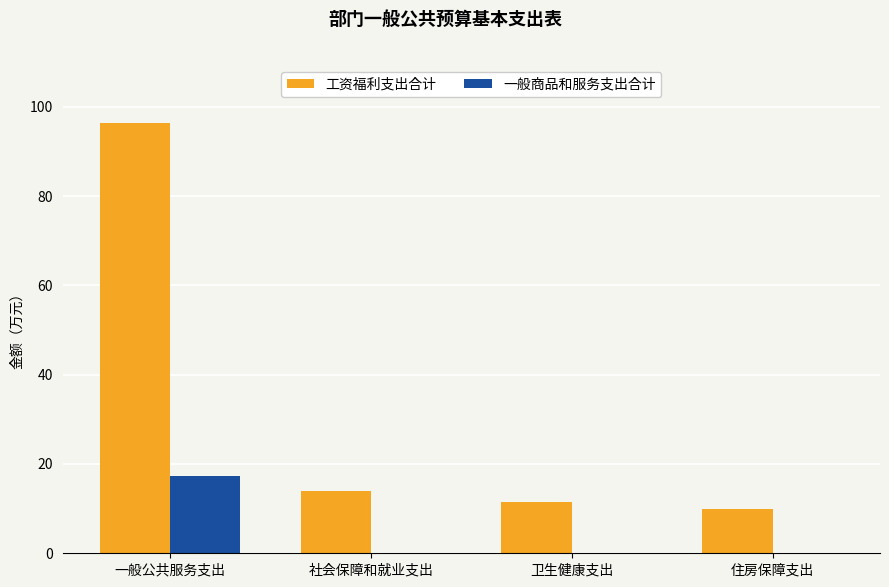

Between 一般公共服务支出 and 卫生健康支出, which series saw the biggest shift?

工资福利支出合计